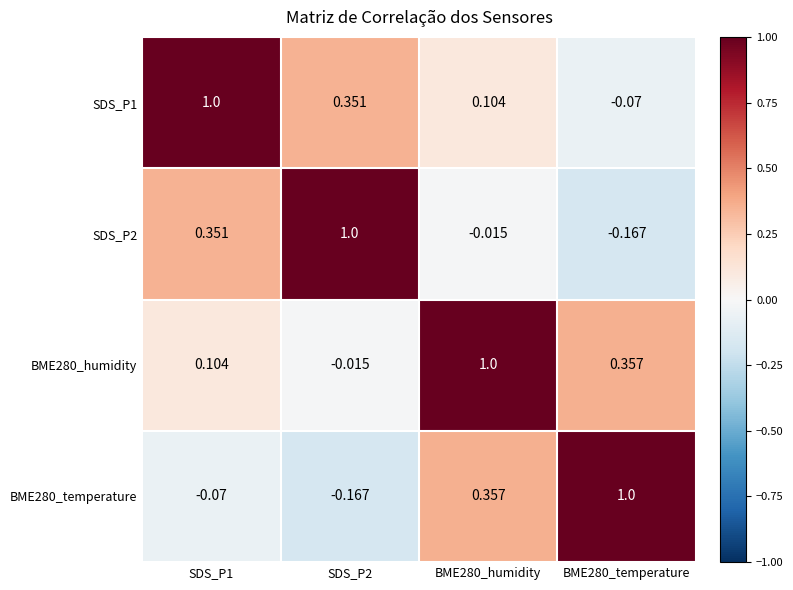

Is the value of SDS_P1 at SDS_P1 greater than the value of BME280_humidity at BME280_temperature?

Yes